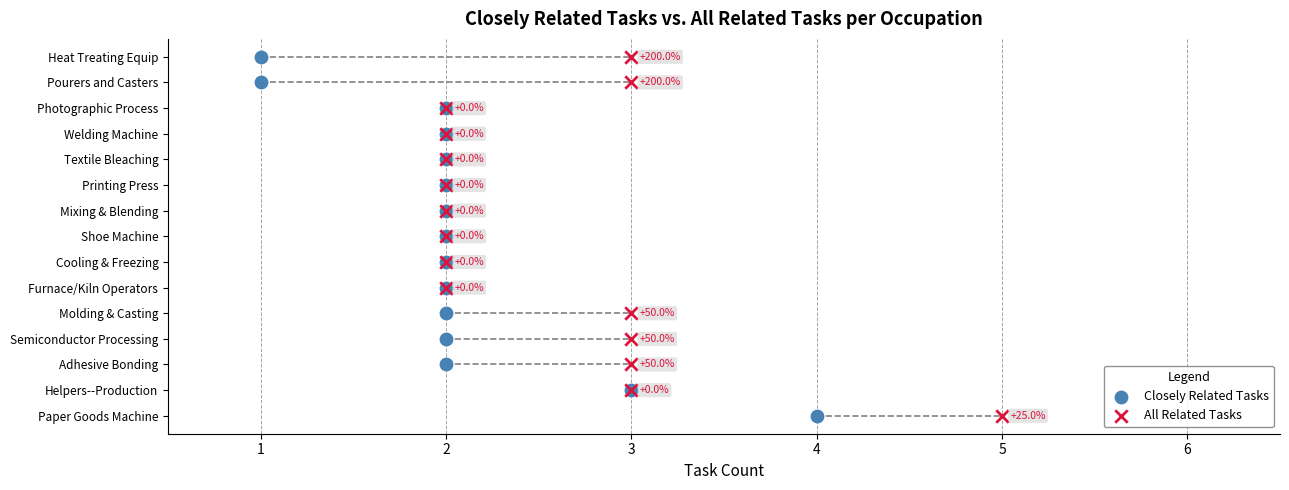

What are all the series names shown in the legend?

Closely Related Tasks, All Related Tasks